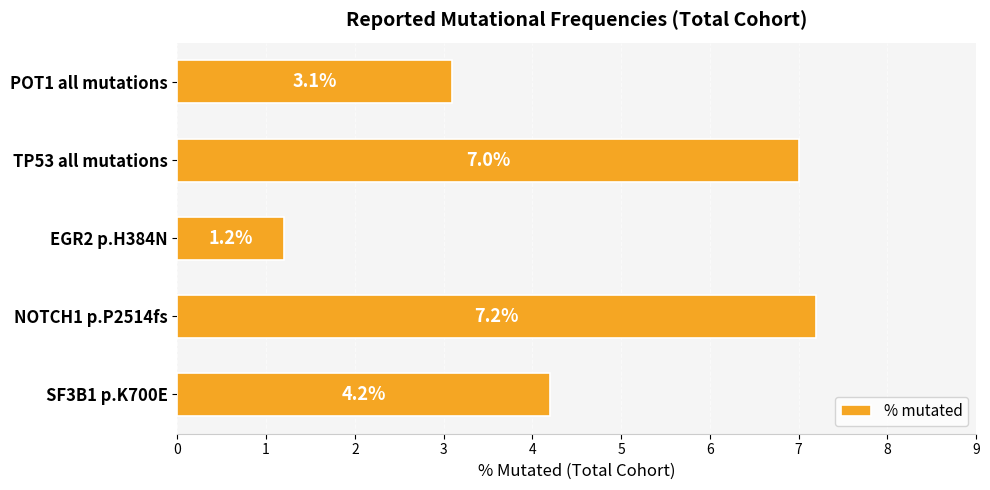

Rank the categories by value from lowest to highest.

EGR2 p.H384N, POT1 all mutations, SF3B1 p.K700E, TP53 all mutations, NOTCH1 p.P2514fs